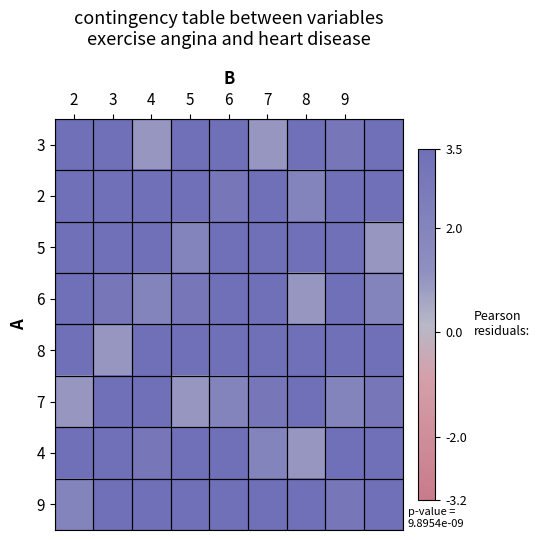

List the series in order of their peak value, highest first.

2, 5, 8, 4, 9, 3, 6, 7